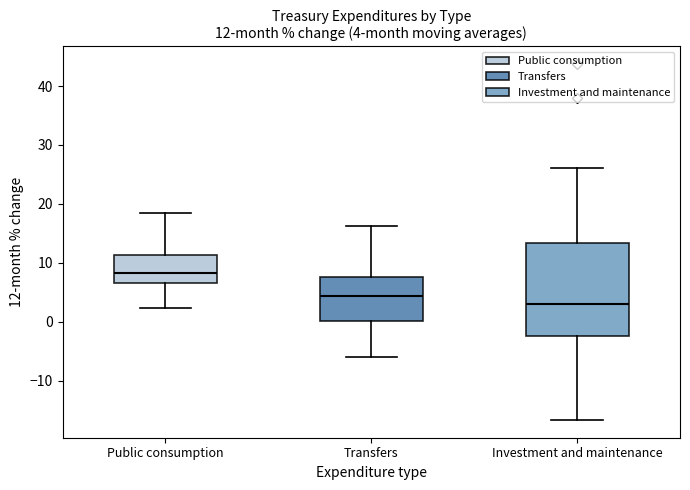

Comparing the boxes themselves (not the whiskers), which one is the tallest?

Investment and maintenance